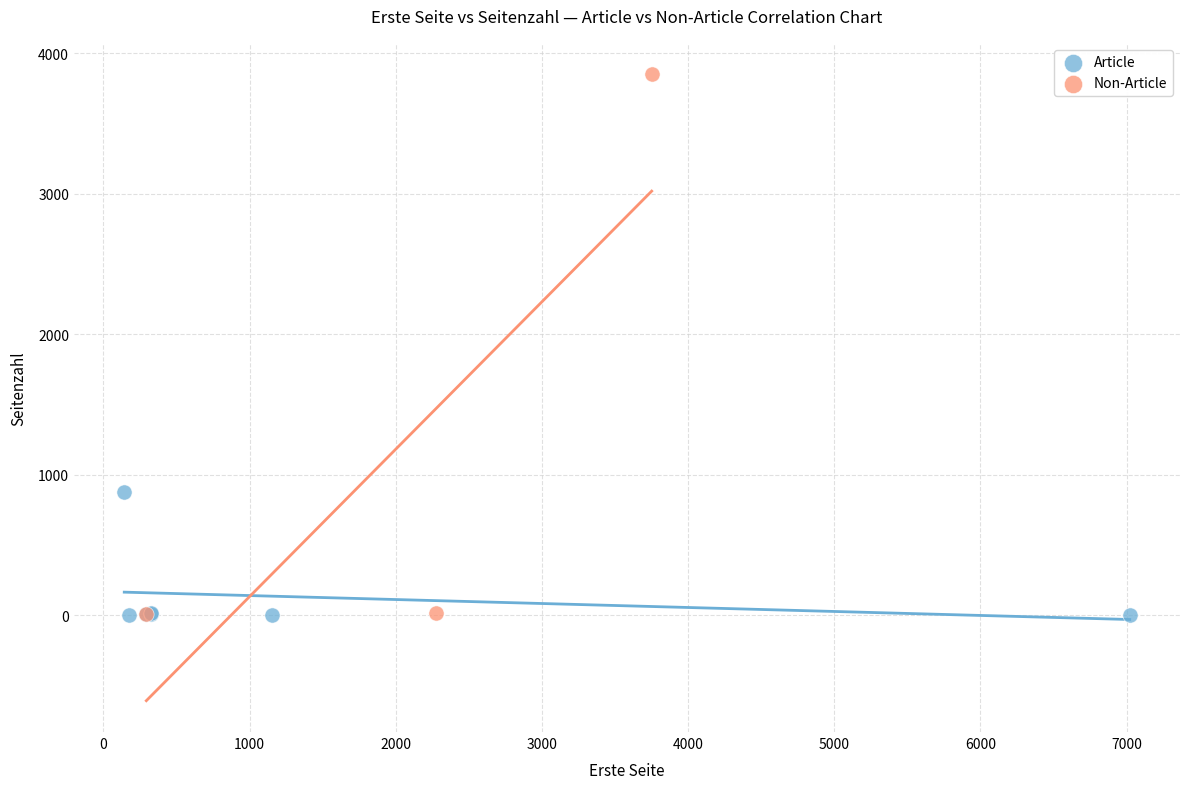

What are all the series names shown in the legend?

Article, Non-Article